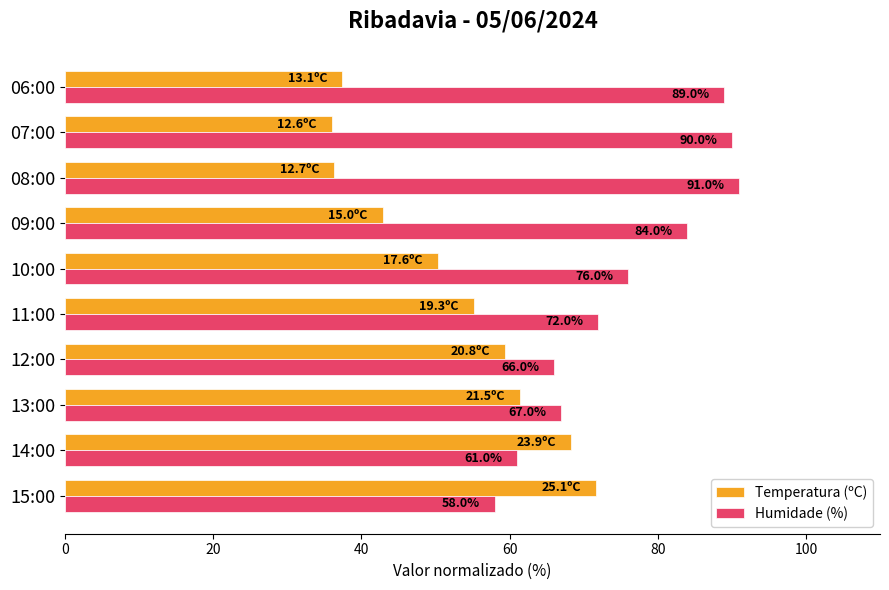

At which category is the sum across all series the highest?

15:00